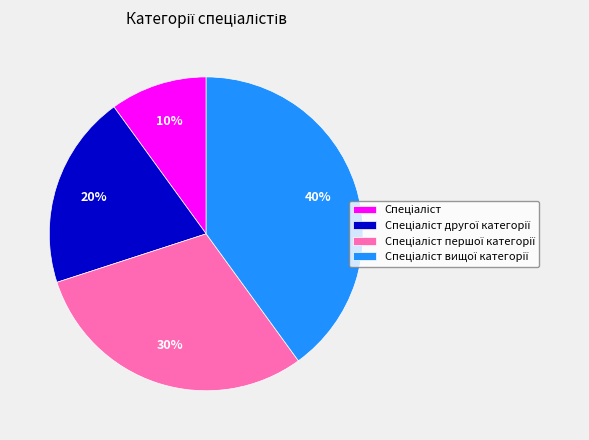

Is there a majority slice in this chart?

No